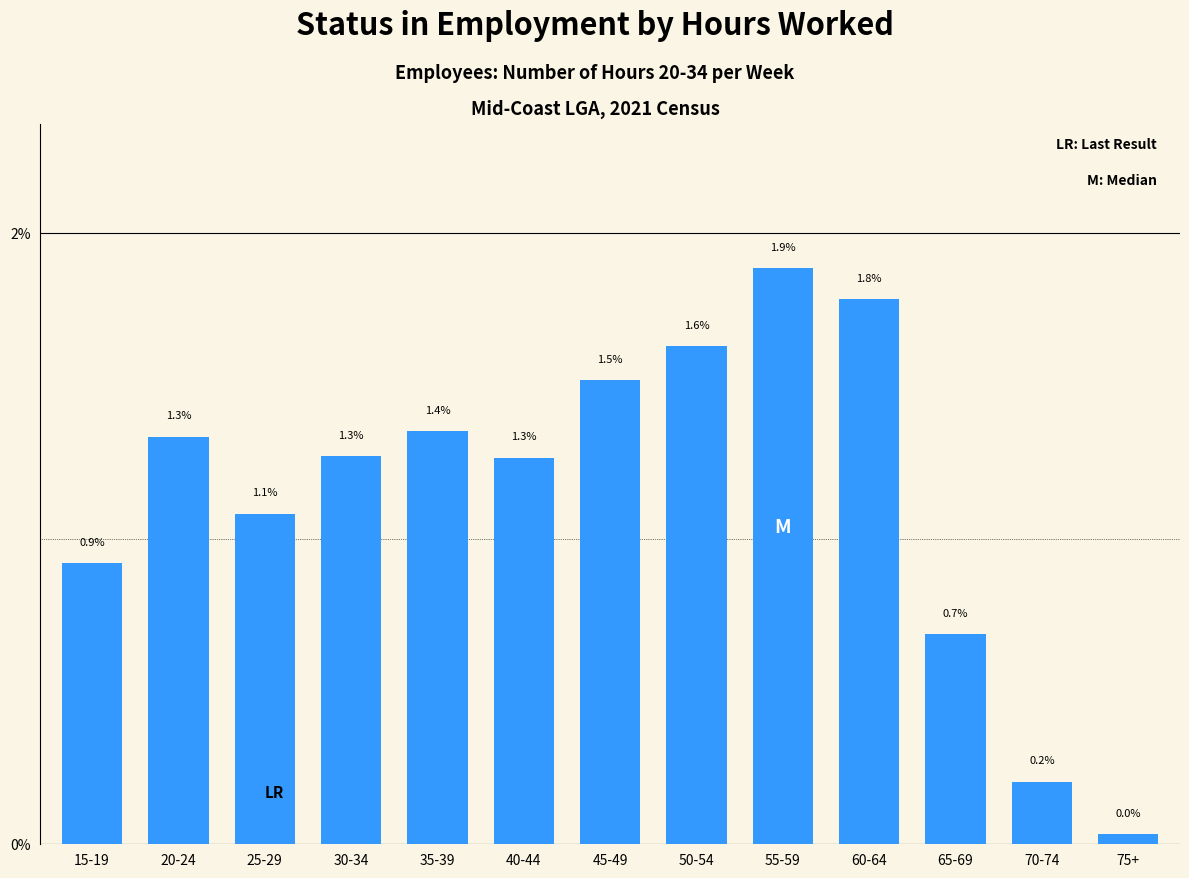

Are the bars horizontal?

No